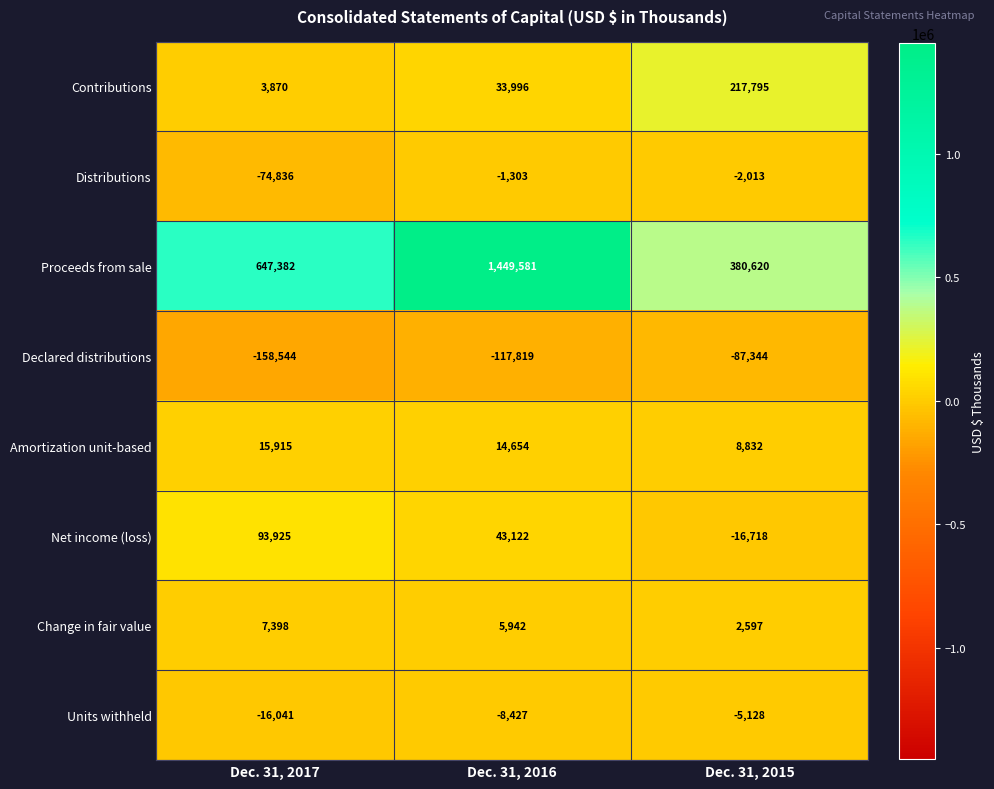

The value of Distributions at Dec. 31, 2015 is -2013. True or false?

True